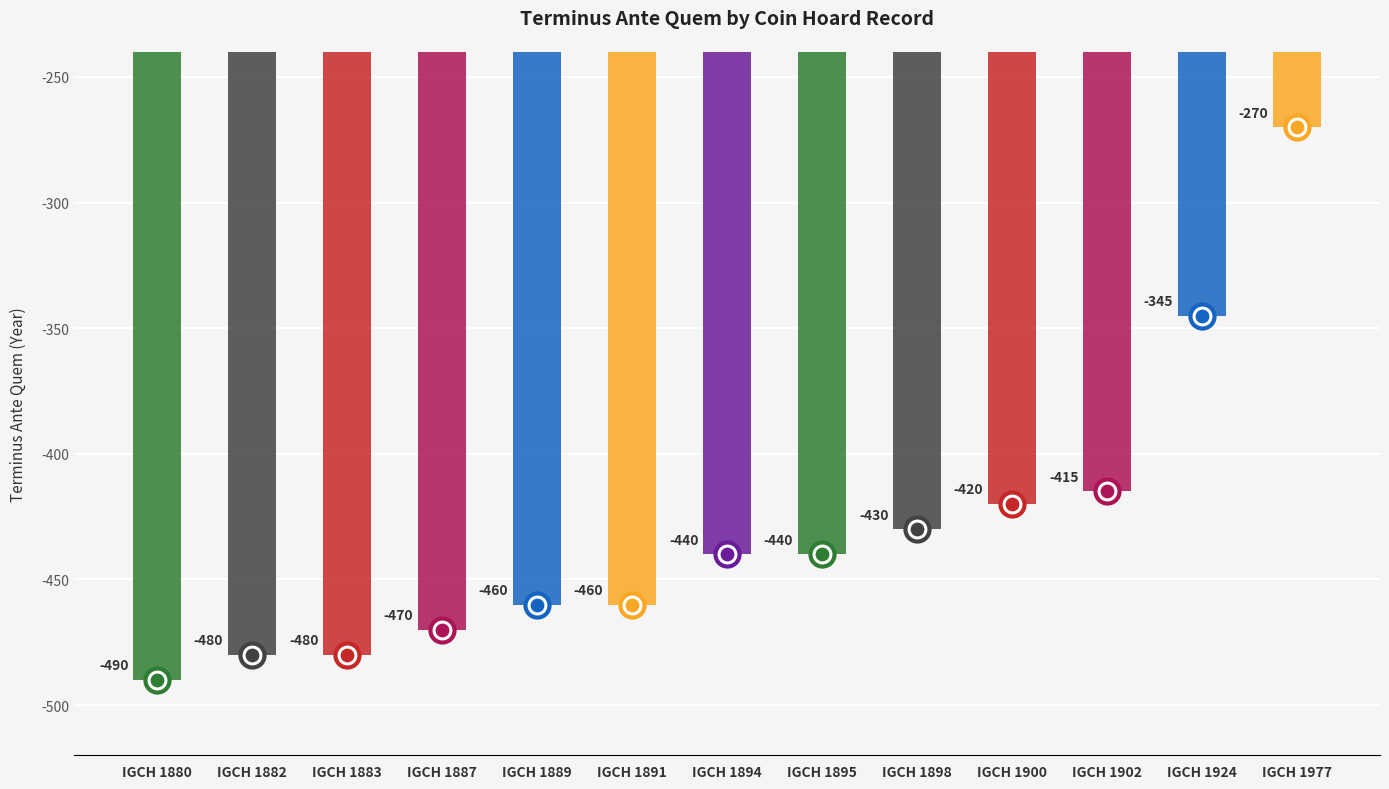

What is the change in value from IGCH 1880 to IGCH 1900?

+70